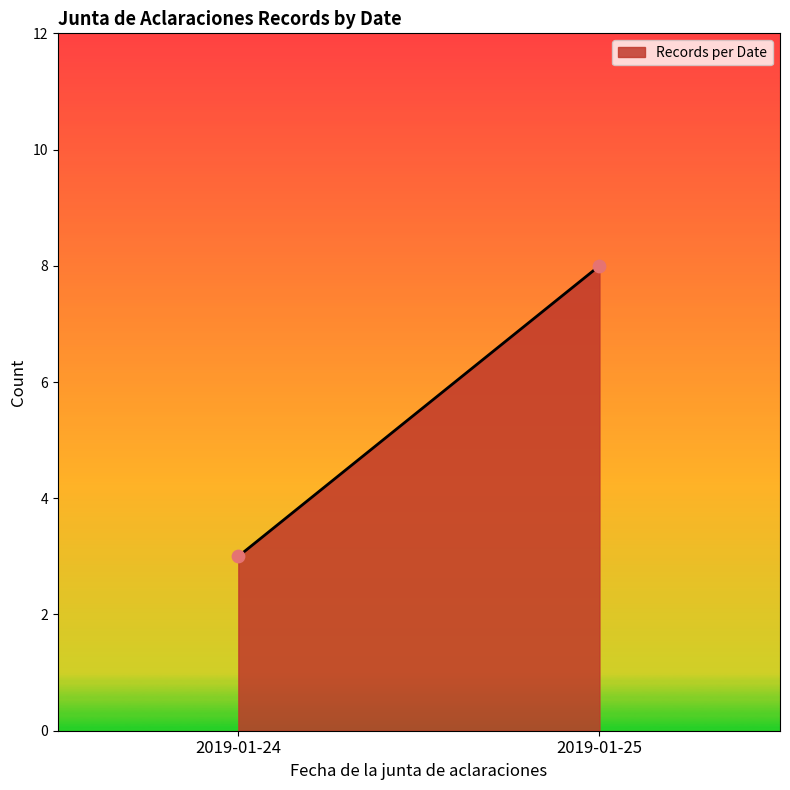

What Y value in the scatter plot is closest to 5?

3